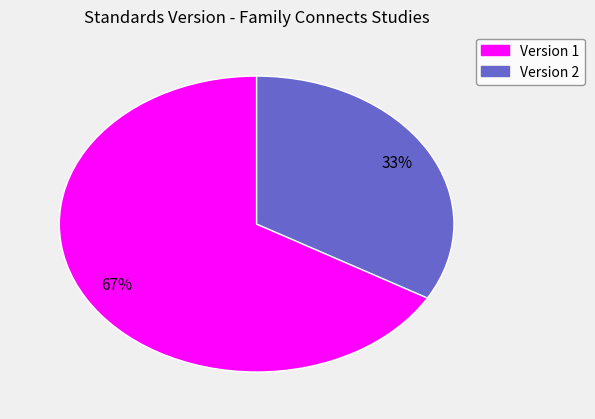

Does any single category account for the majority?

Yes